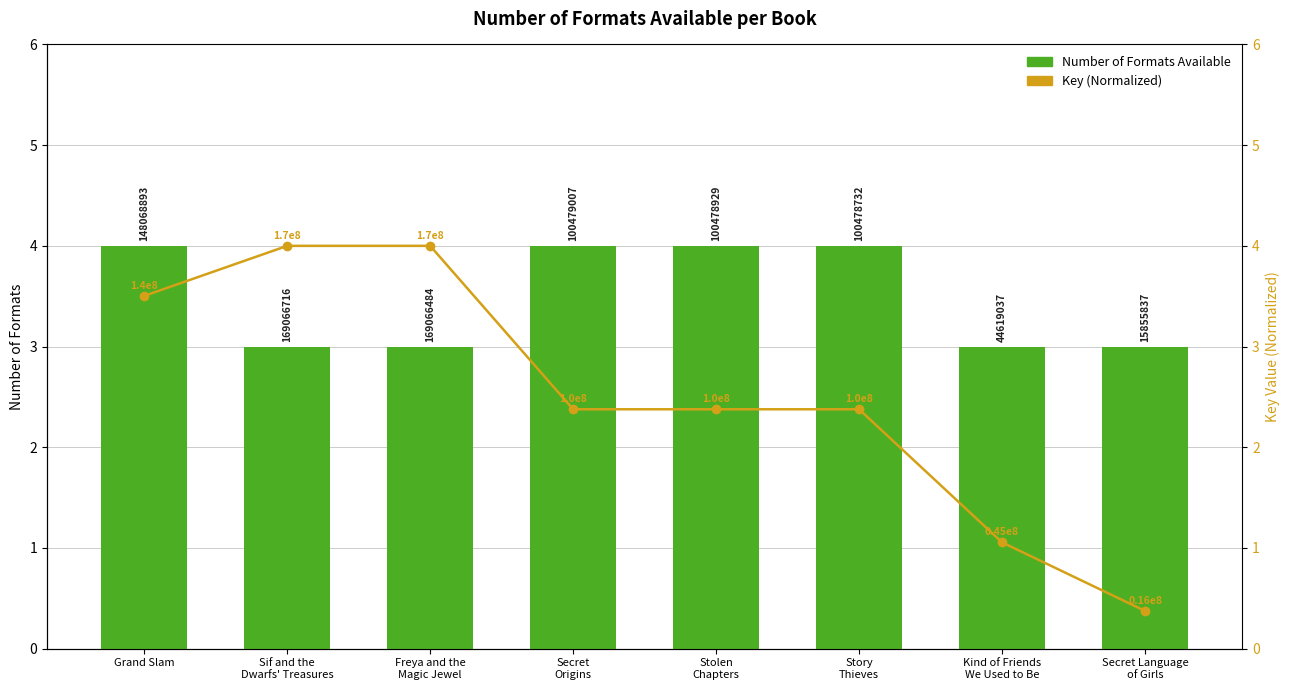

Where is Key (Normalized) nearest to the value 2?

Story
Thieves